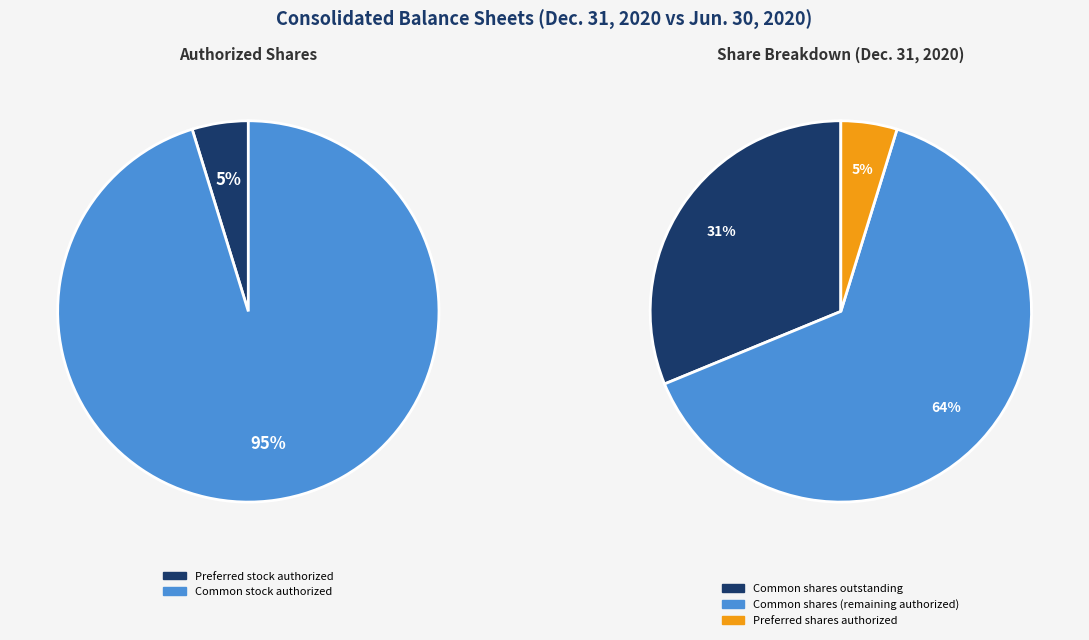

Does Common stock, shares authorized represent more than half of the total?

Yes